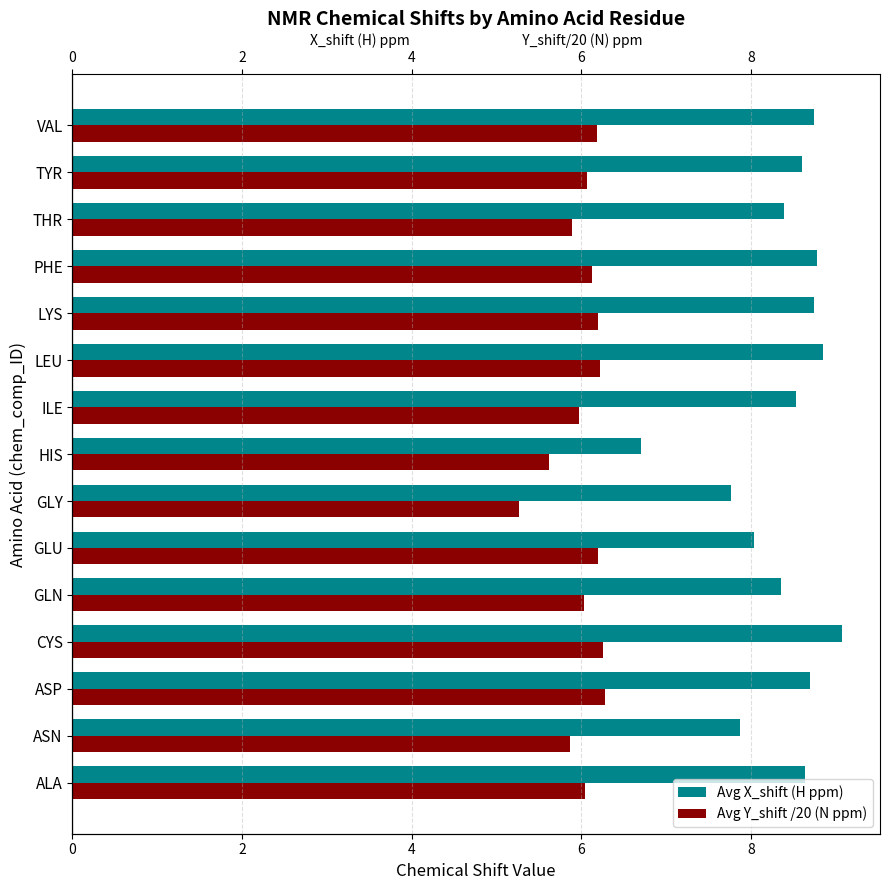

Reading left to right, what are all the values shown in this chart?

Avg X_shift (H ppm): 8.6	7.9	8.7	9.1	8.4	8.0	7.8	6.7	8.5	8.8	8.7	8.8	8.4	8.6	8.7
Avg Y_shift /20 (N ppm): 6.0	5.9	6.3	6.3	6.0	6.2	5.3	5.6	6.0	6.2	6.2	6.1	5.9	6.1	6.2